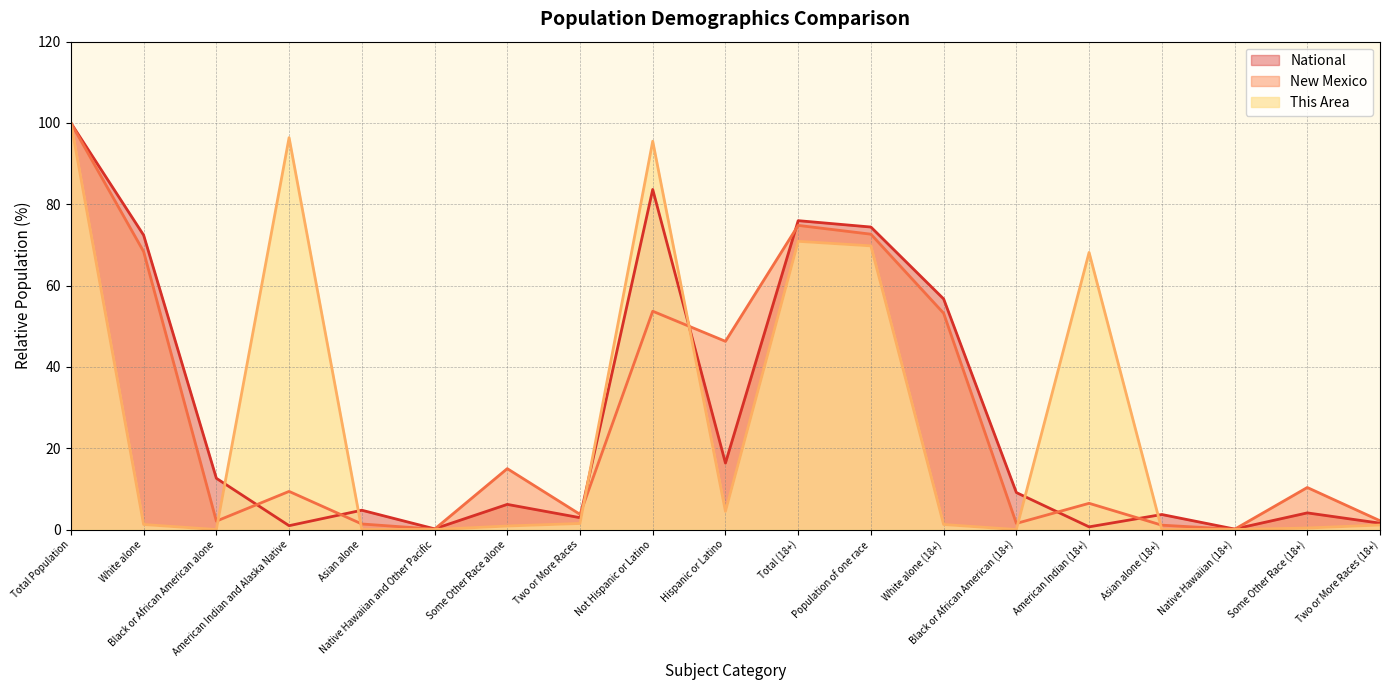

What is the lowest value of the New Mexico series?

0.1